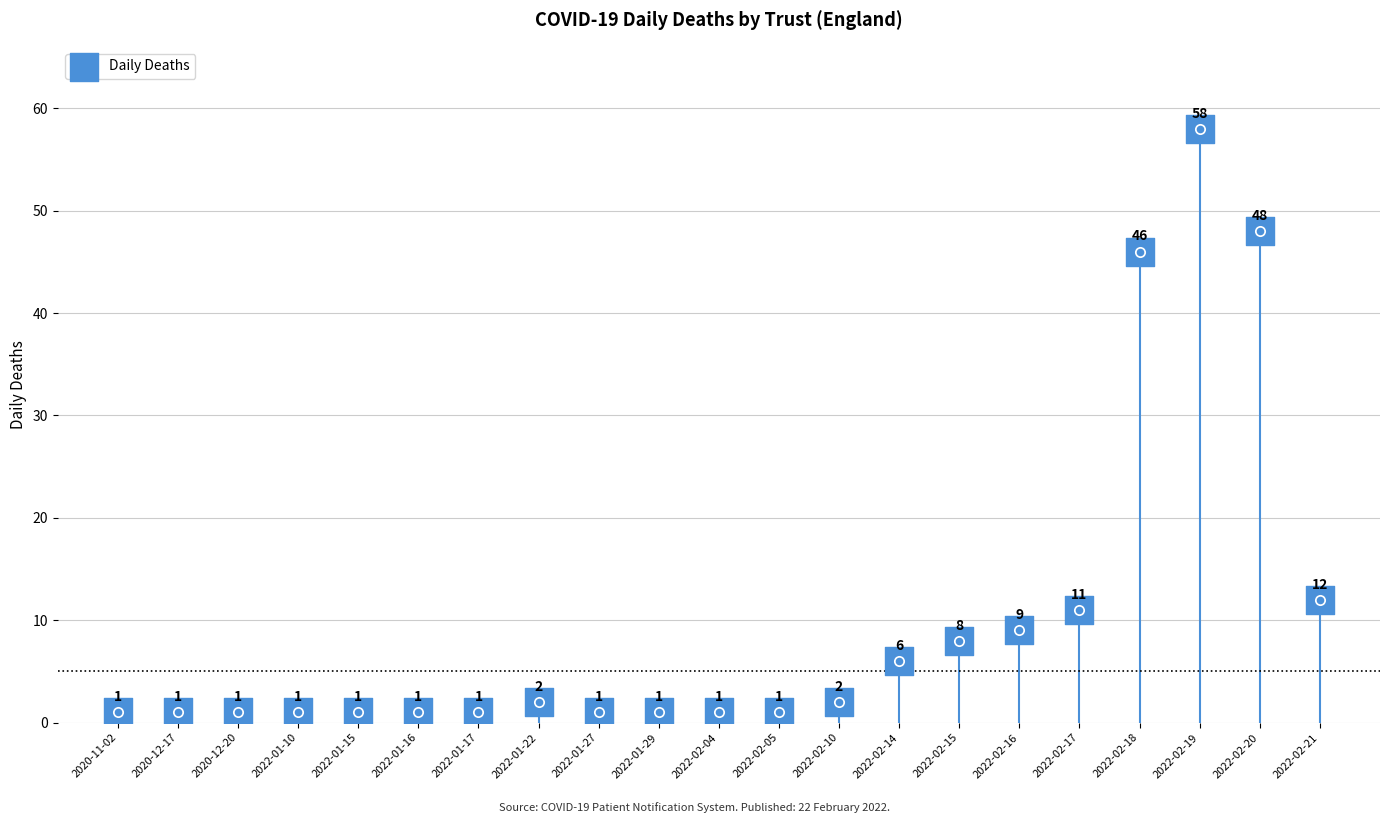

What is the change in value from 2022-02-10 to 2022-02-19?

+56